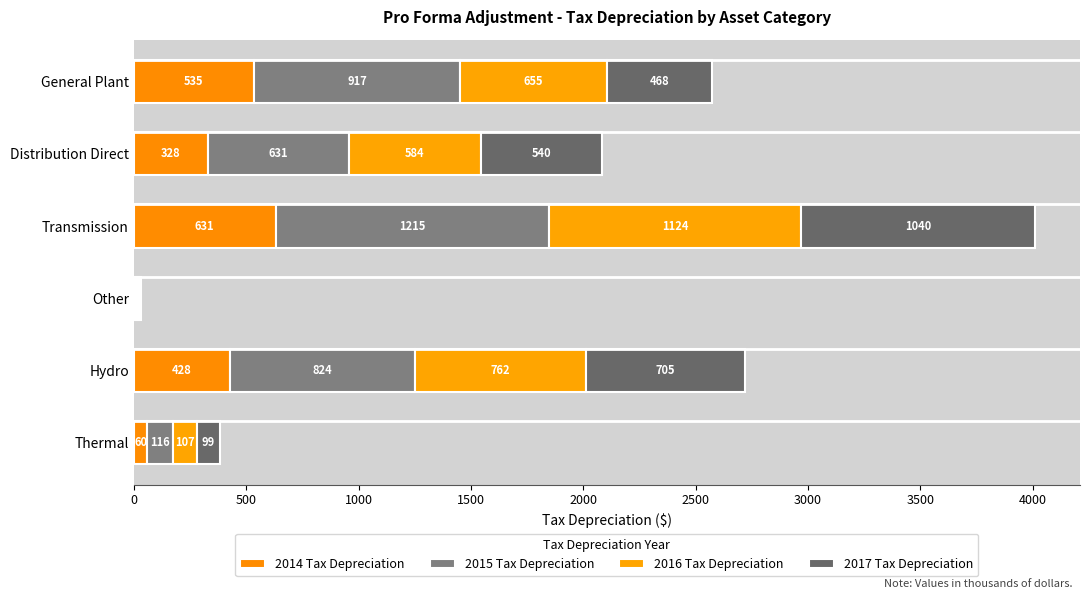

What are all the series names shown in the legend?

2014 Tax Depreciation, 2015 Tax Depreciation, 2016 Tax Depreciation, 2017 Tax Depreciation